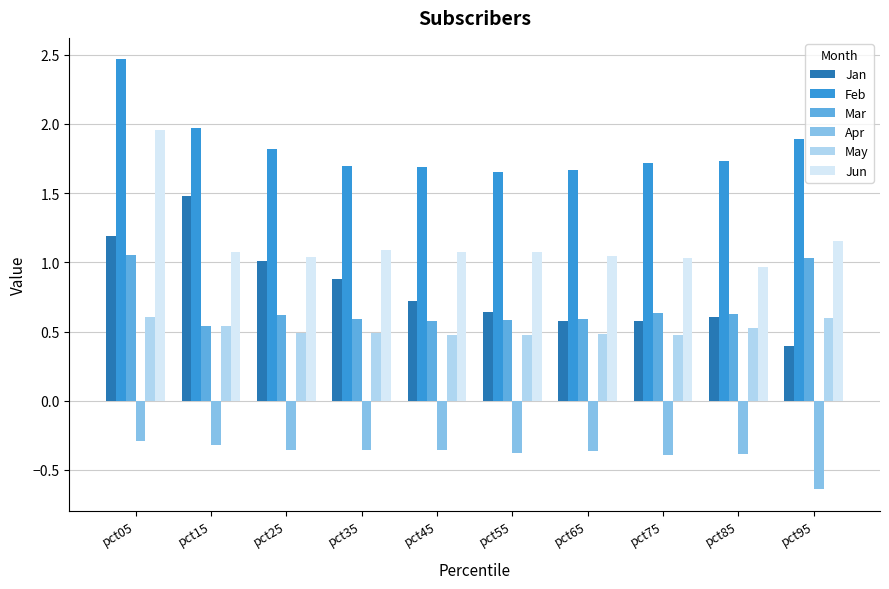

What are all the series names shown in the legend?

Jan, Feb, Mar, Apr, May, Jun